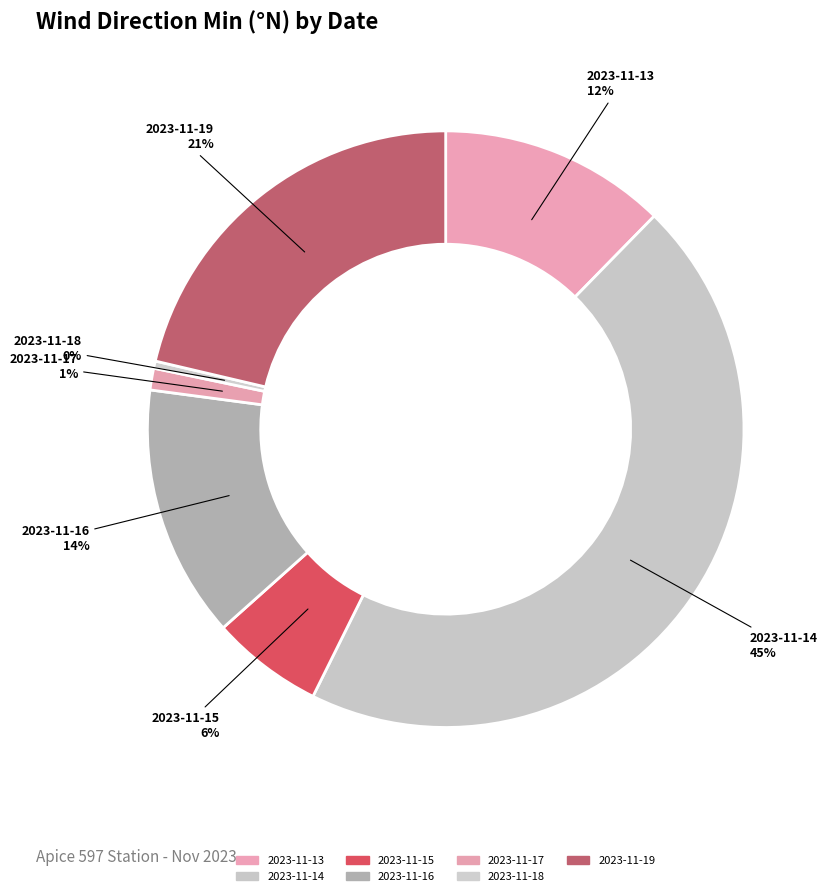

What is the smallest slice in the pie chart?

2023-11-18